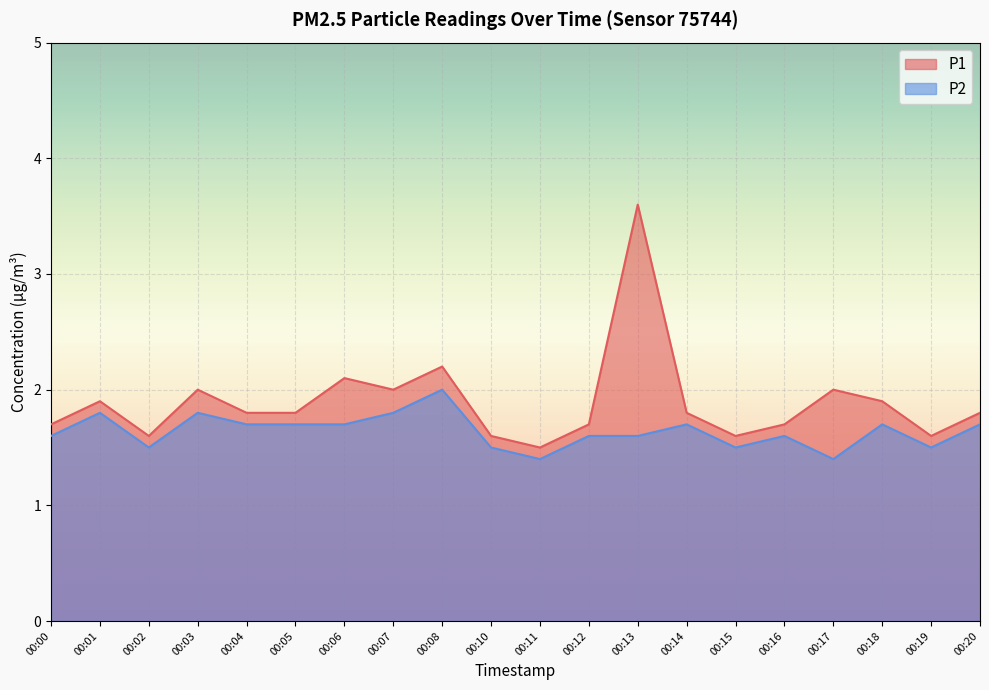

Which series has the widest spread of values?

P1